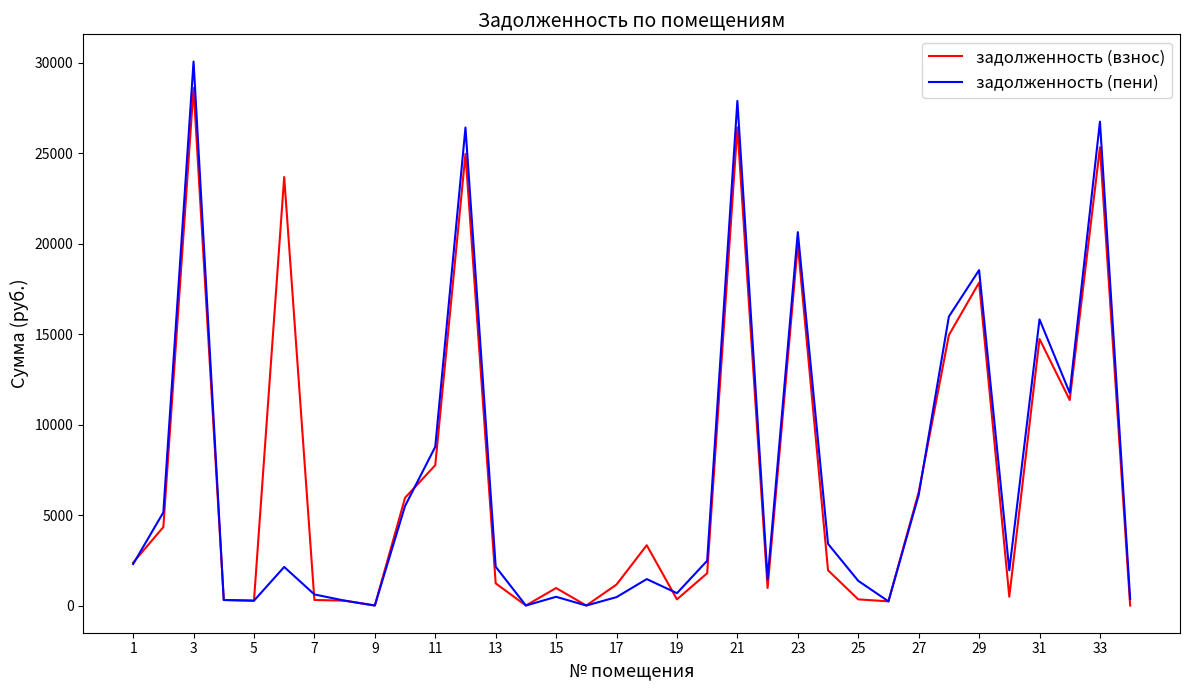

At how many categories does at least one series exceed 20193?

6